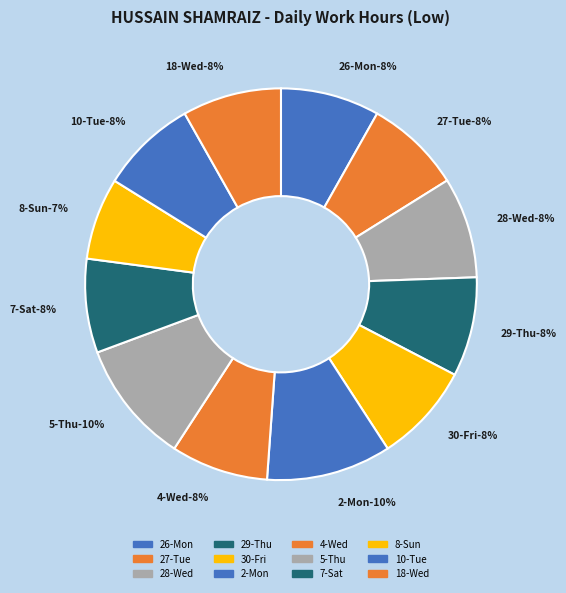

True or false: 7-Sat accounts for 15% of the total.

False